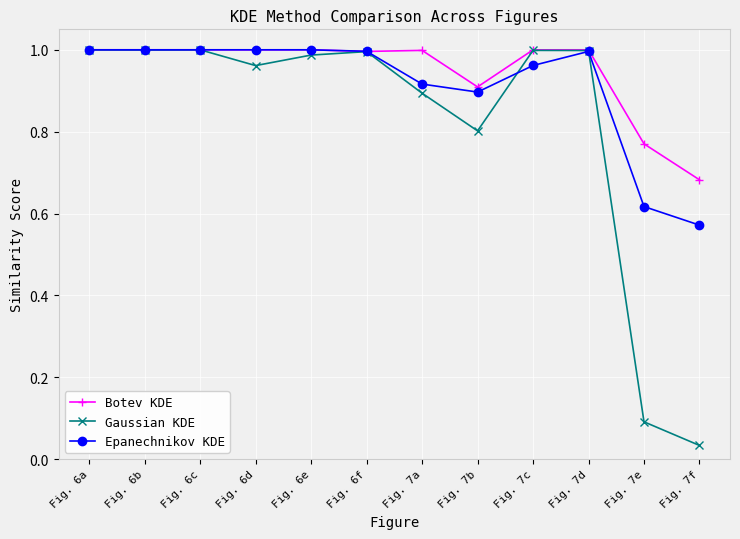

True or false: Botev KDE has a value of 1.0 at Fig. 6d.

True